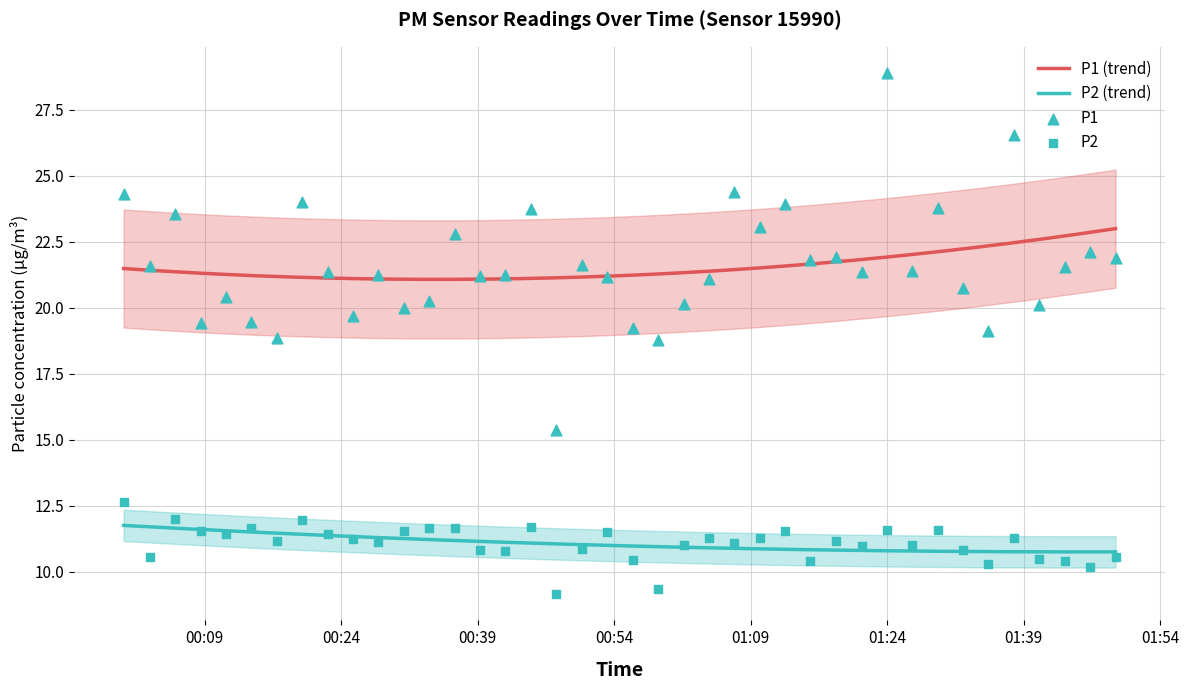

What are all the series names shown in the legend?

P1, P2